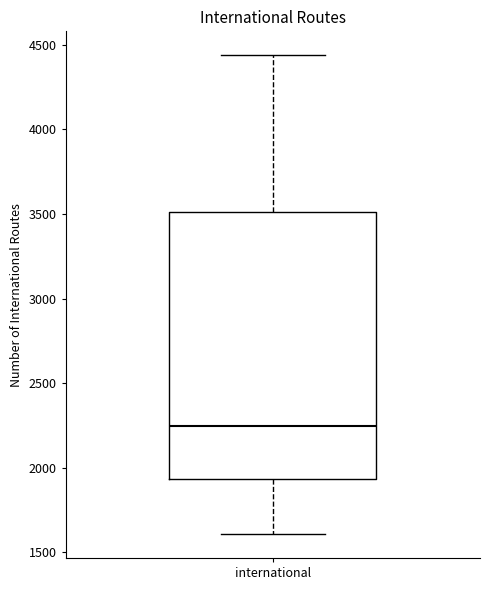

Read this box plot against the y-axis: the position of the median line, the range covered by the box, and the ends of both whiskers. The values are not printed on the chart, so give them approximately, as read against the axis.

median 2250, box 1950 to 3500, whiskers 1600 to 4450